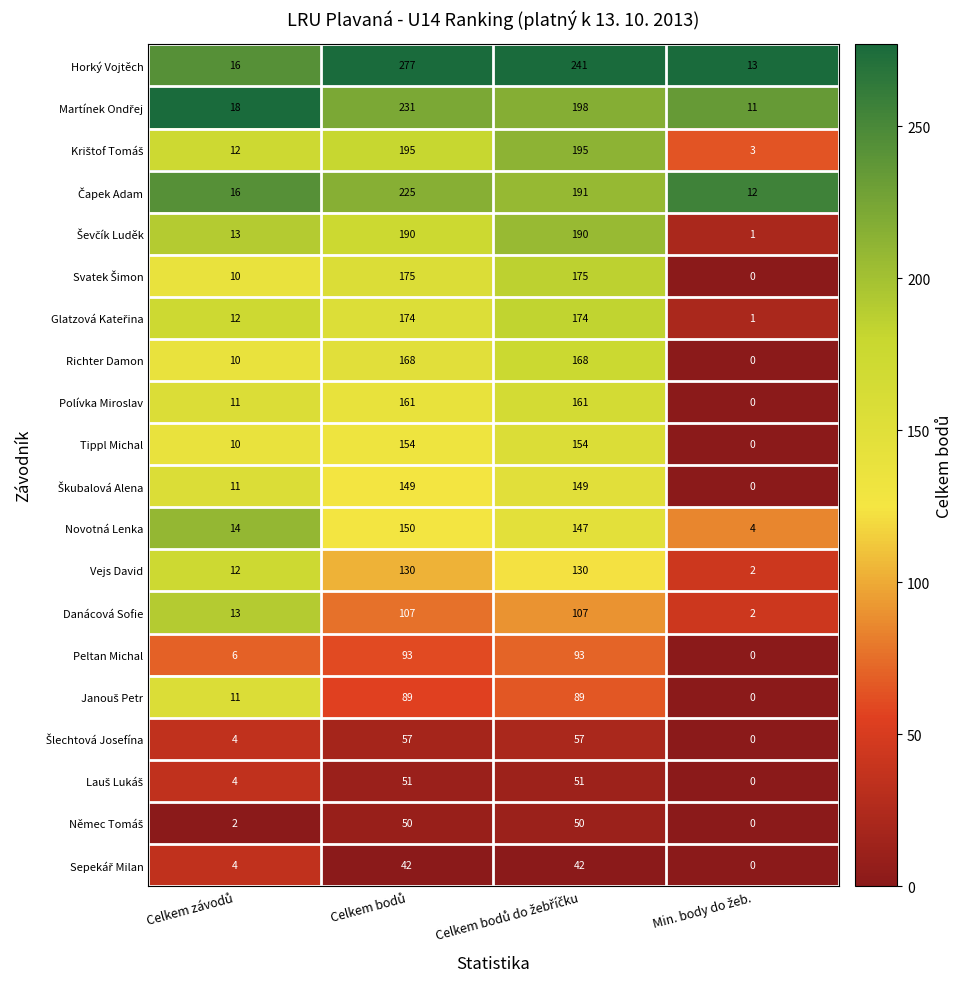

Which series has the widest spread of values?

Horký Vojtěch